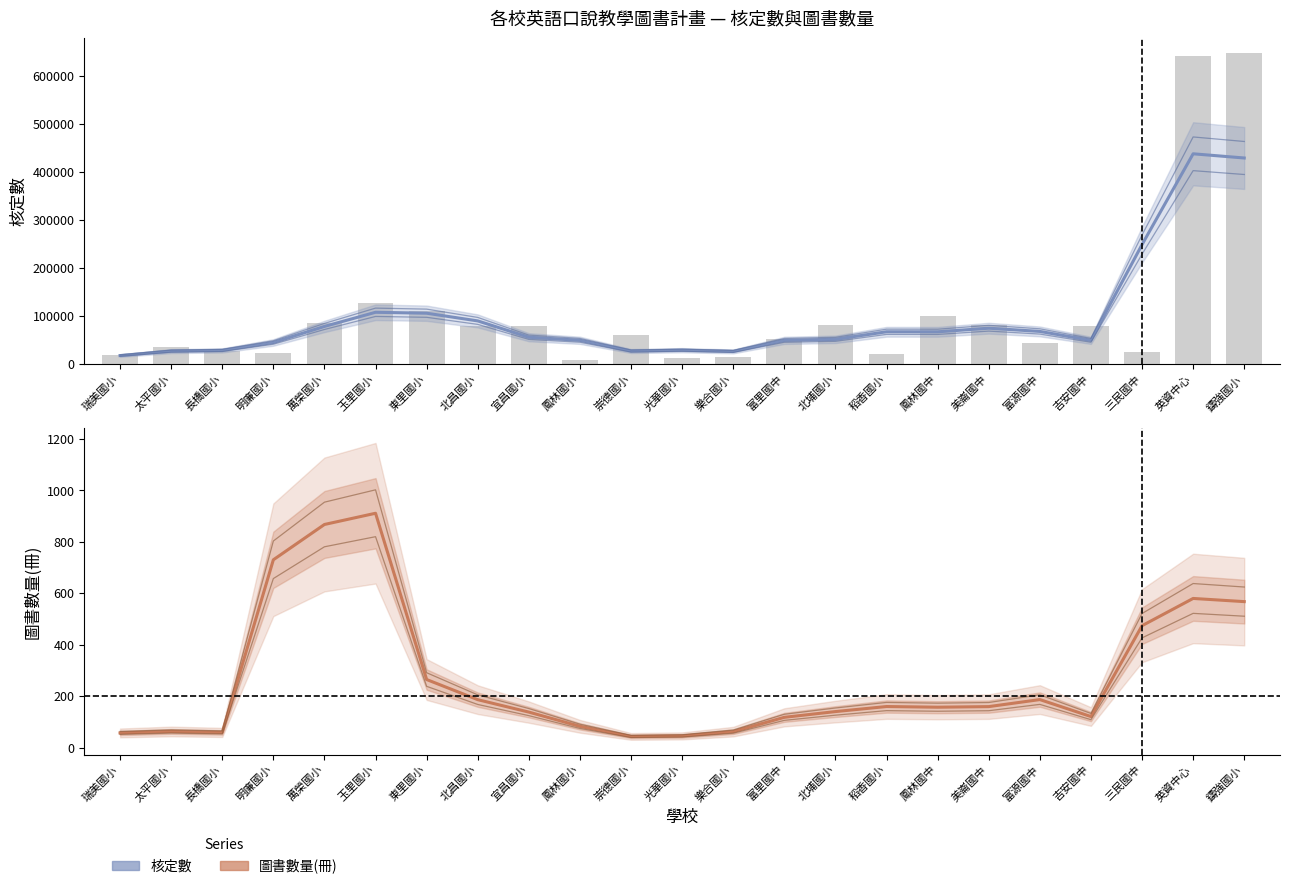

At which label does 核定數 first exceed 56306?

萬榮國小